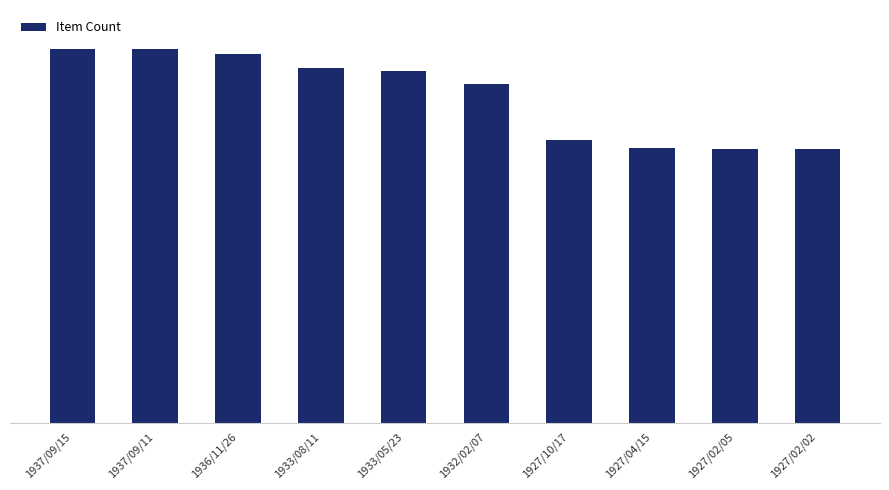

What position from the left is 1937/09/11?

2